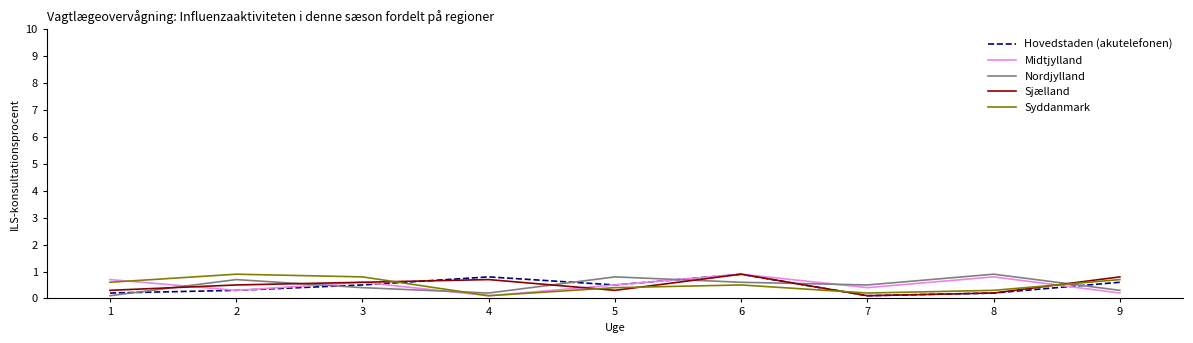

What is the total value across all series at 5?

2.5